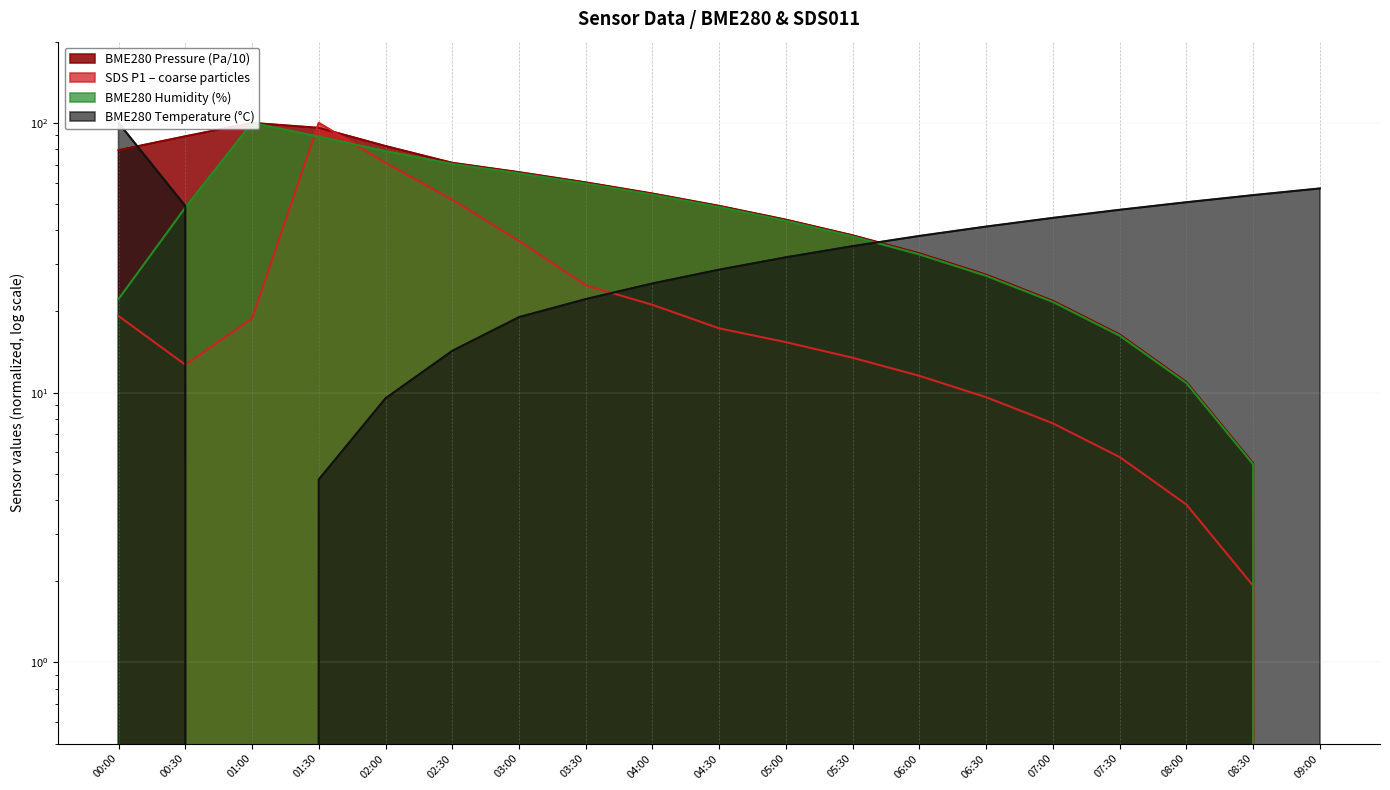

What is the highest value of the SDS_P1 series?

100.0